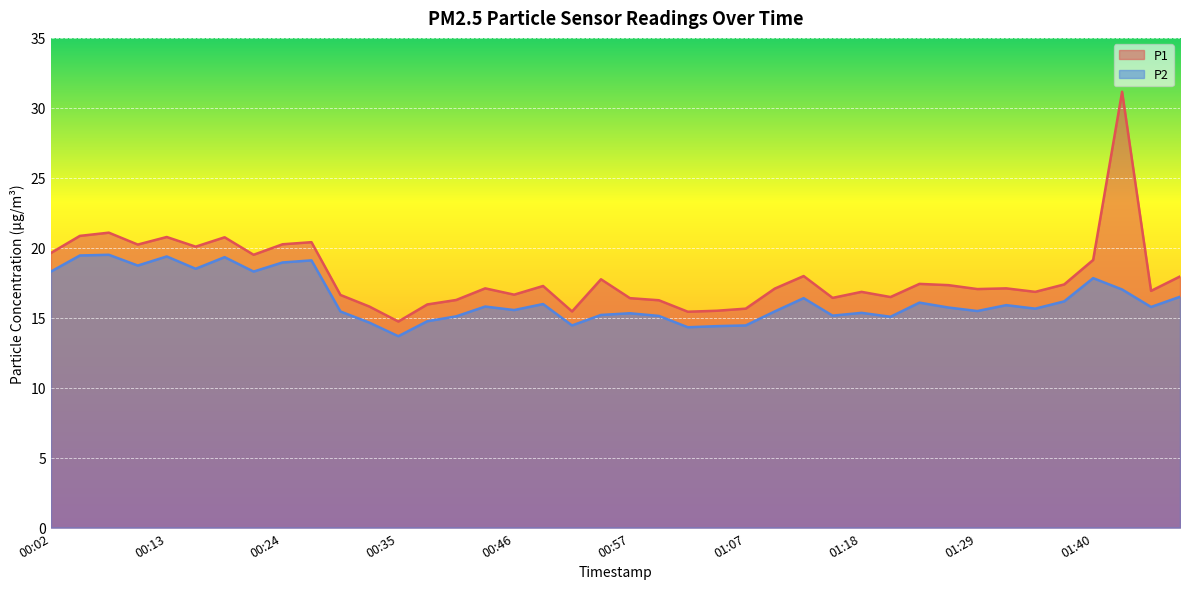

True or false: P1 has more than 2 interior local peaks.

True